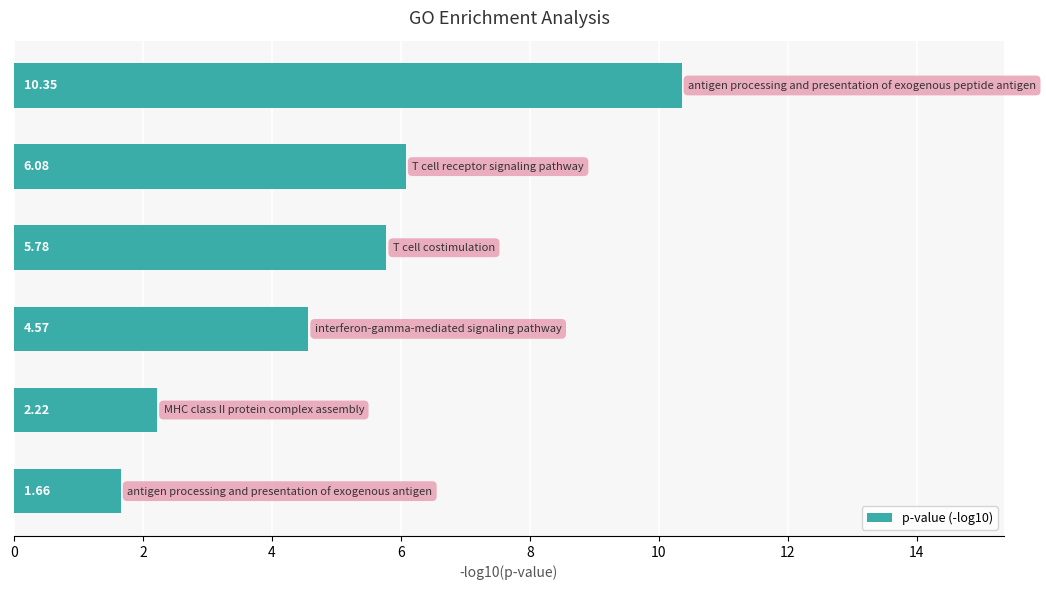

What is the difference between the second highest and second lowest values?

3.9